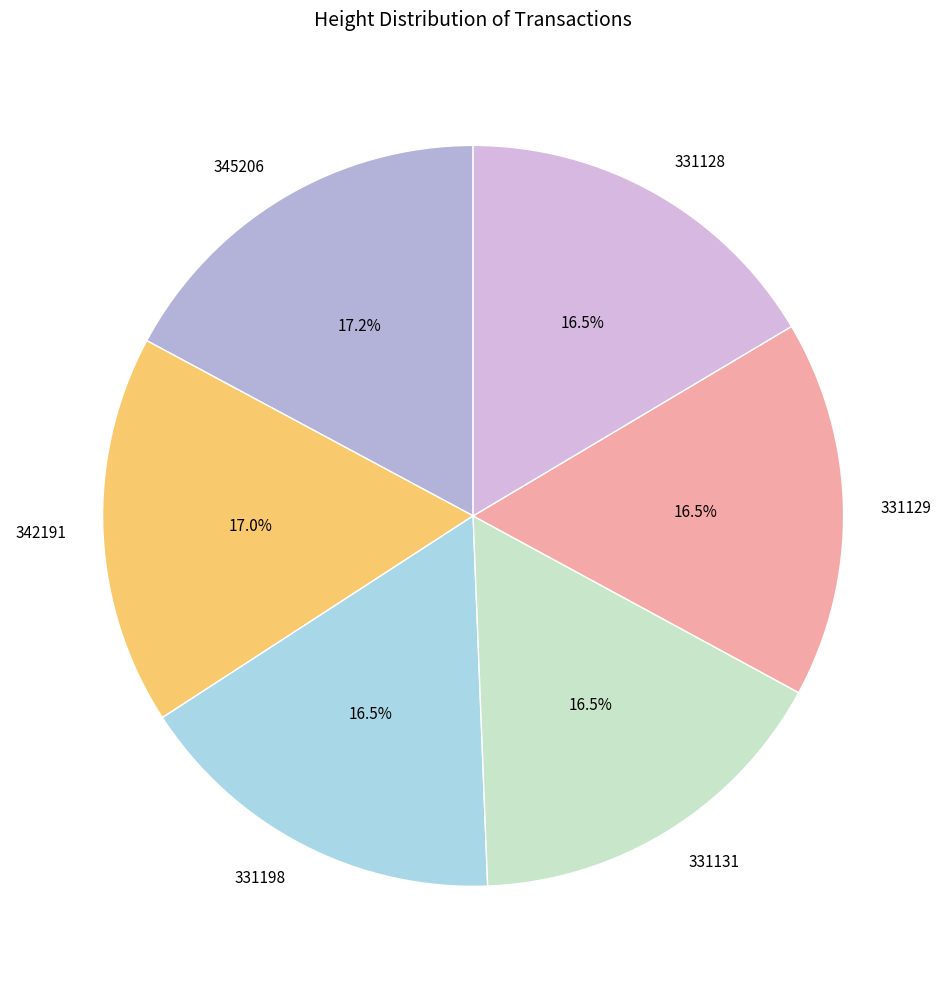

Does 331198 represent more than half of the total?

No